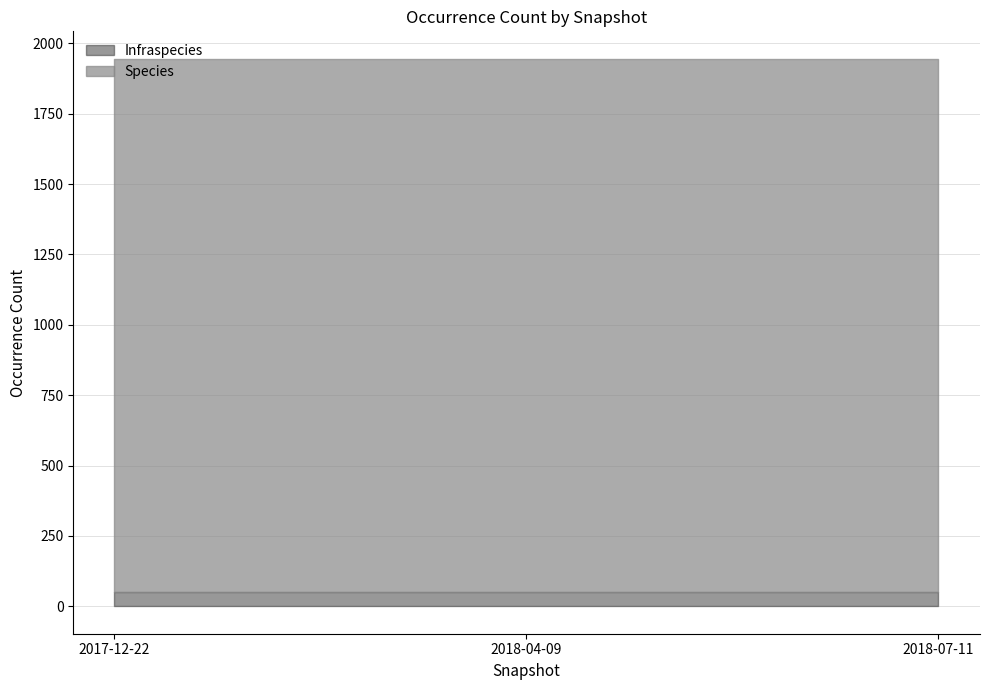

Between 2017-12-22 and 2018-04-09, which series saw the biggest shift?

Infraspecies